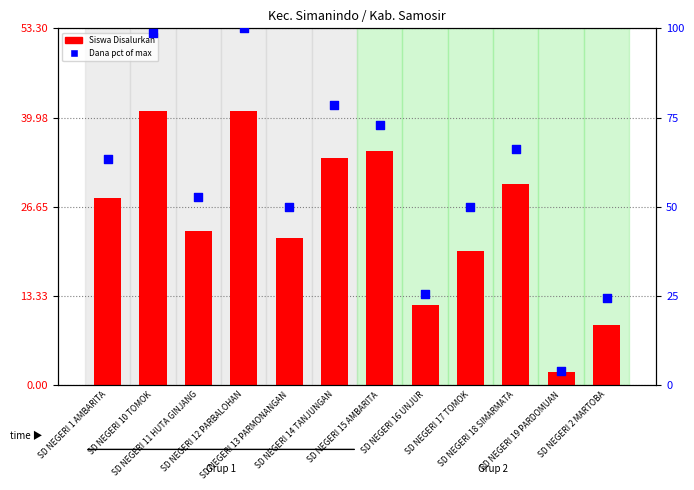

Which series has the largest total across all categories?

Dana pct rank